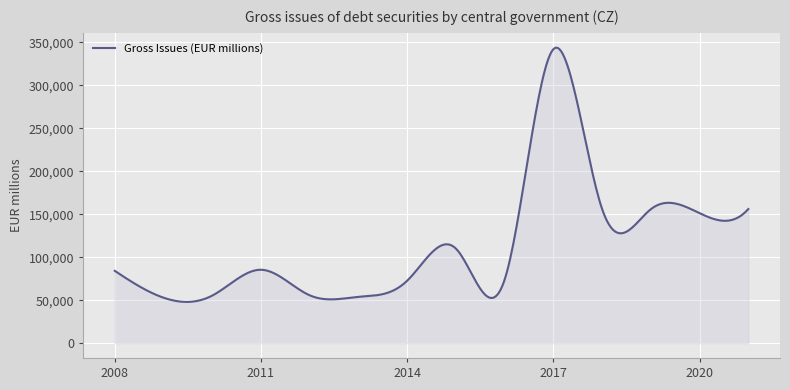

How many lines are shown in the chart?

1